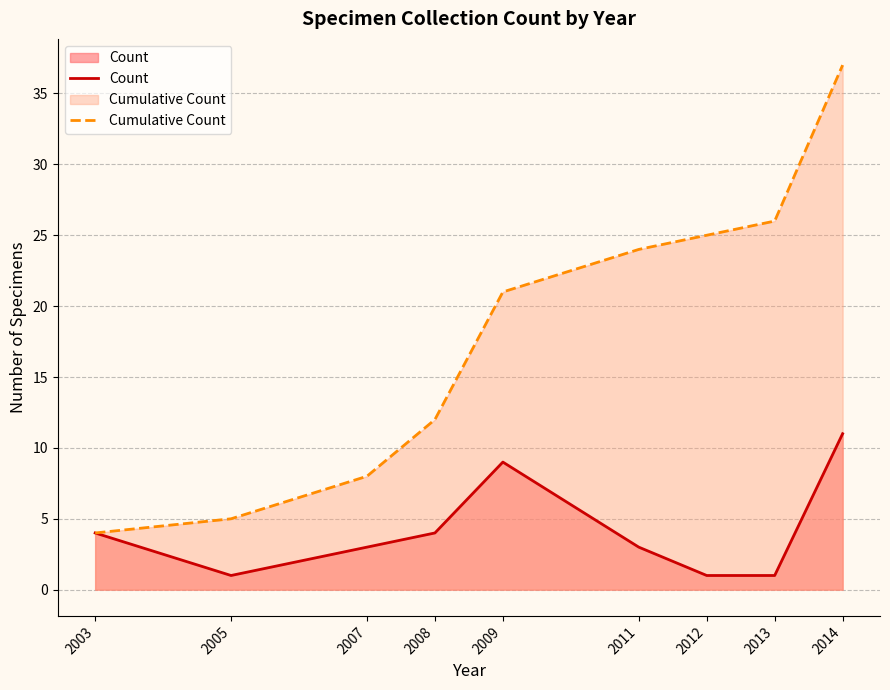

Is it true that Cumulative Count equals 4 at 2003?

True